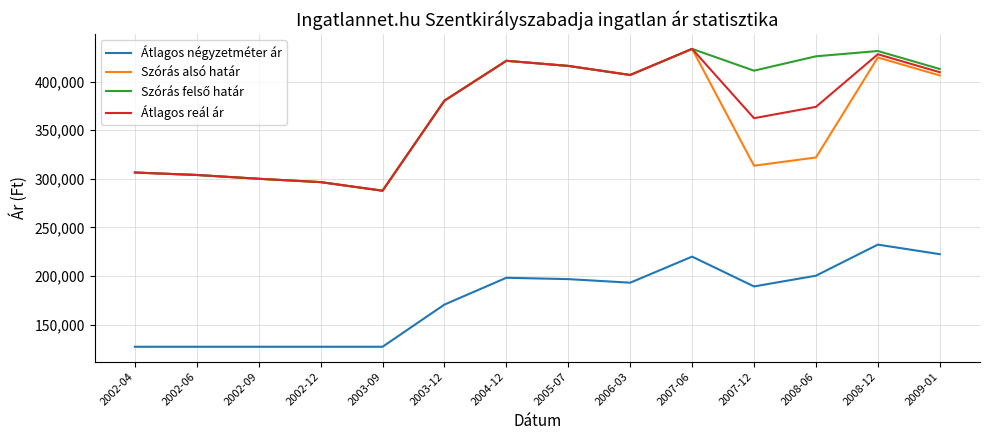

What is the spread (max minus min) of values at 2002-09?

172825